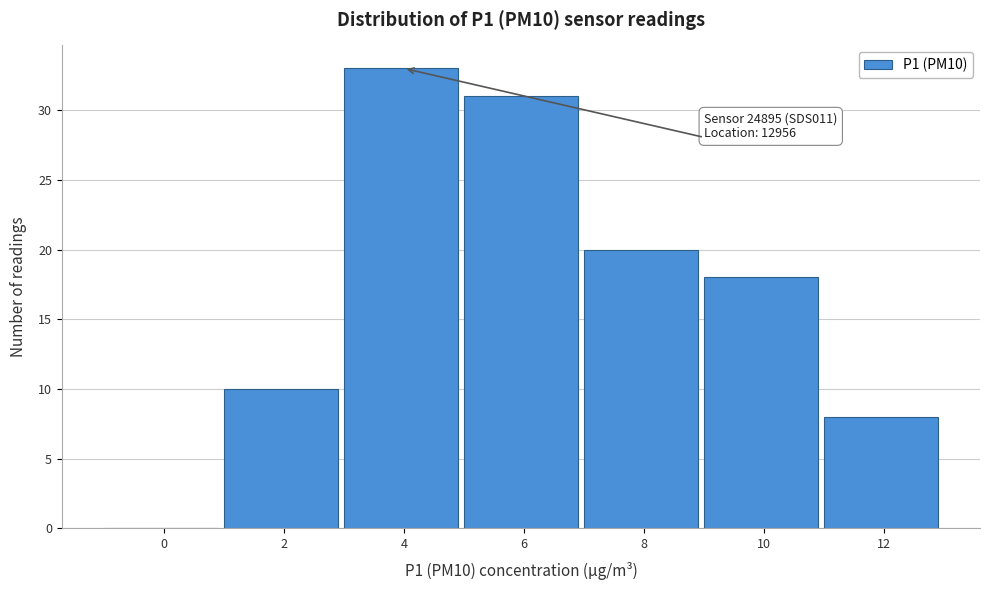

Reading right to left, transcribe all the data shown in this chart.

12=8	10=18	8=20	6=31	4=33	2=10	0=0